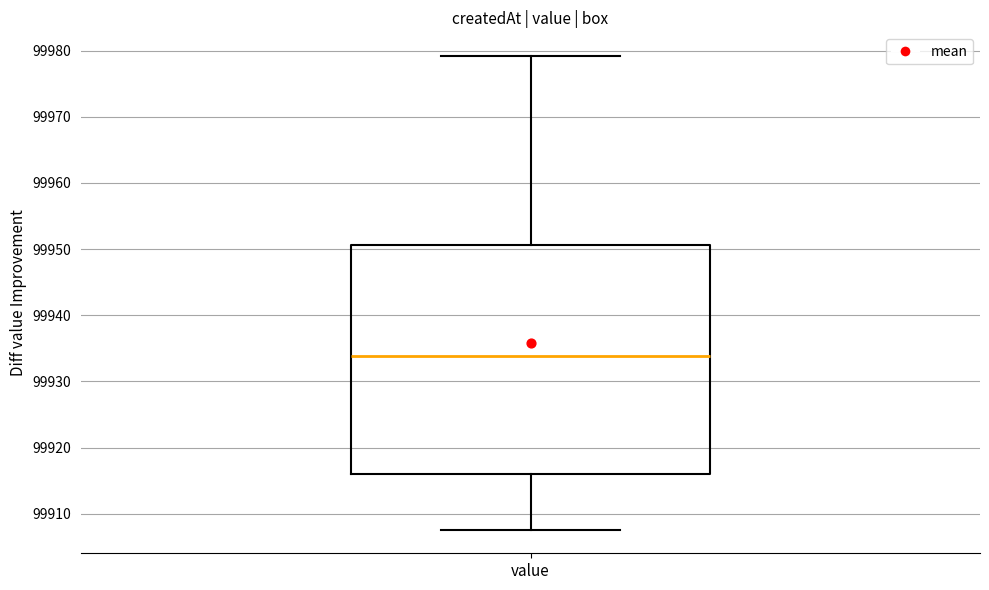

Read this box plot against the y-axis: the position of the median line, the range covered by the box, and the ends of both whiskers. The values are not printed on the chart, so give them approximately, as read against the axis.

median 99934, box 99916 to 99951, whiskers 99908 to 99979